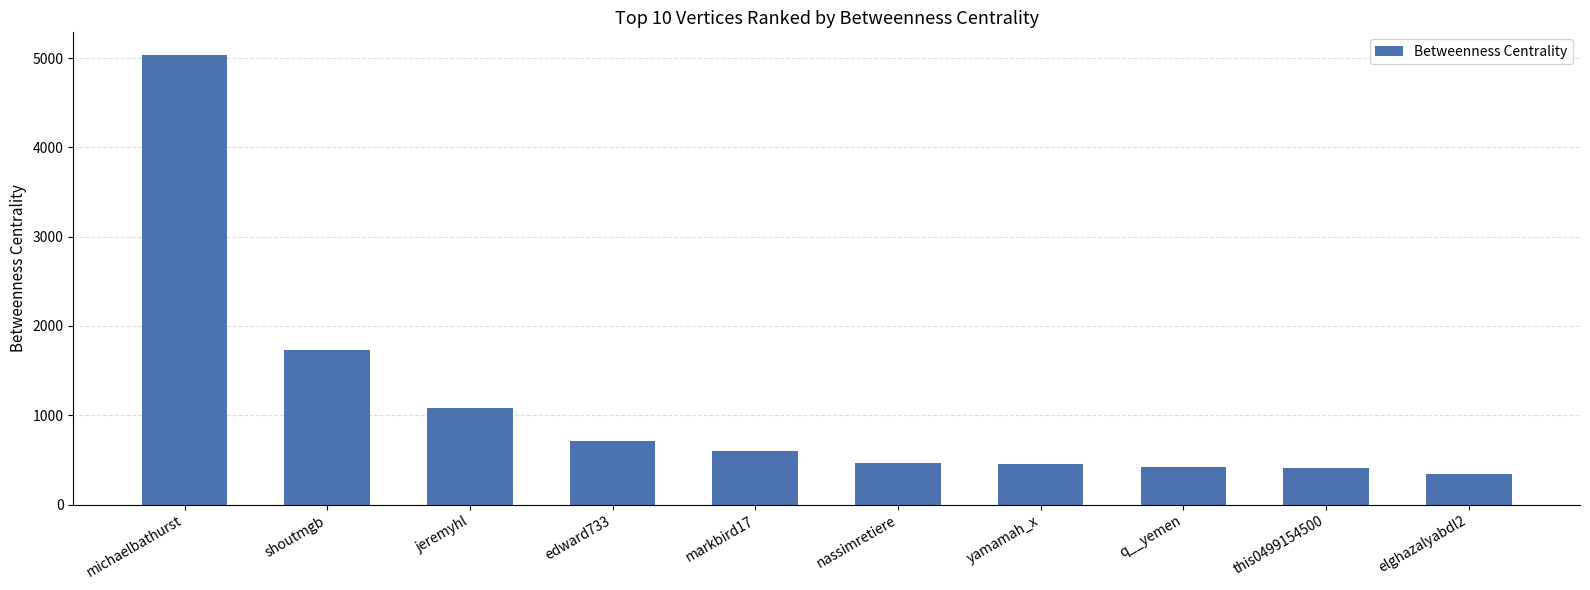

What is the difference between the values at jeremyhl and this0499154500?

673.3